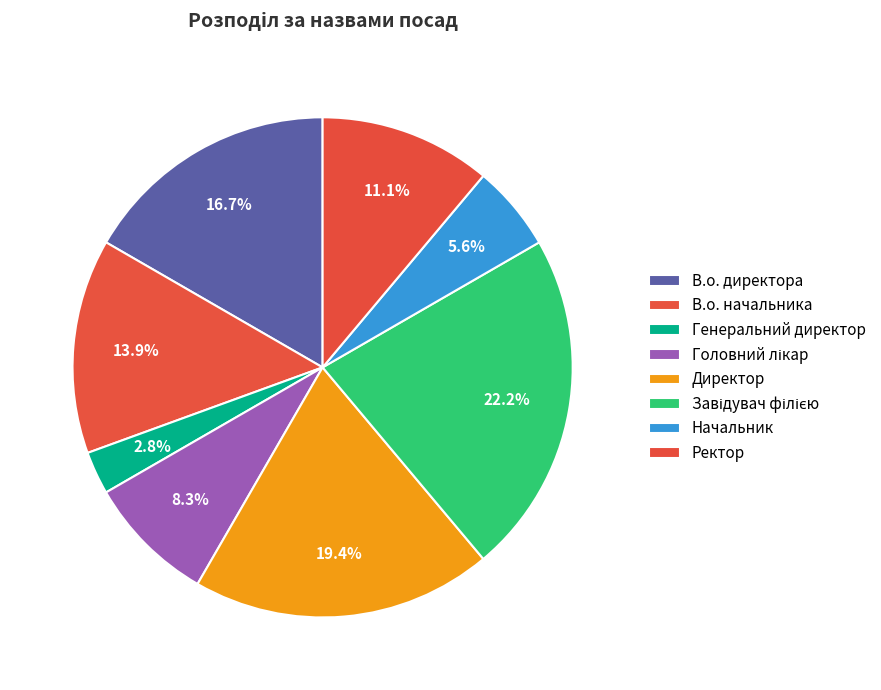

Does any single category account for the majority?

No